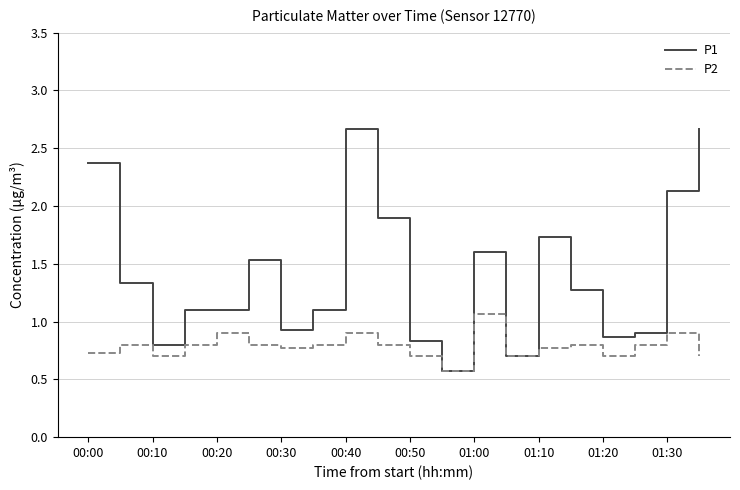

How many interior local peaks does the P2 series have?

6